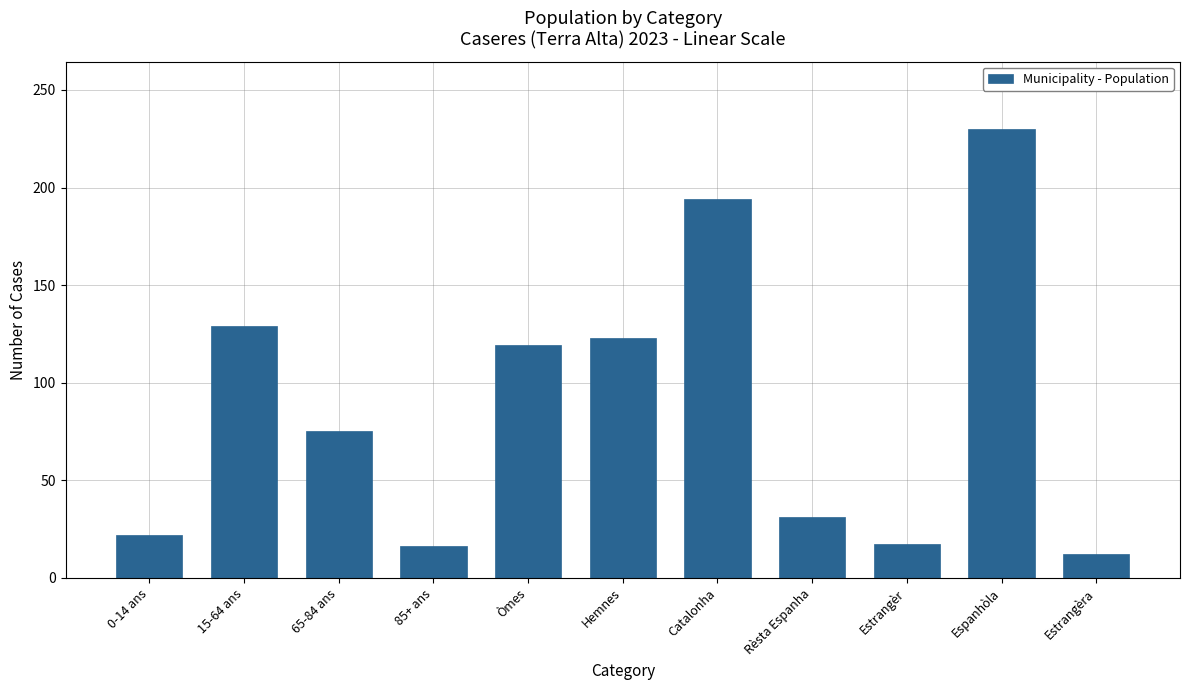

What is the sum of all values?

968